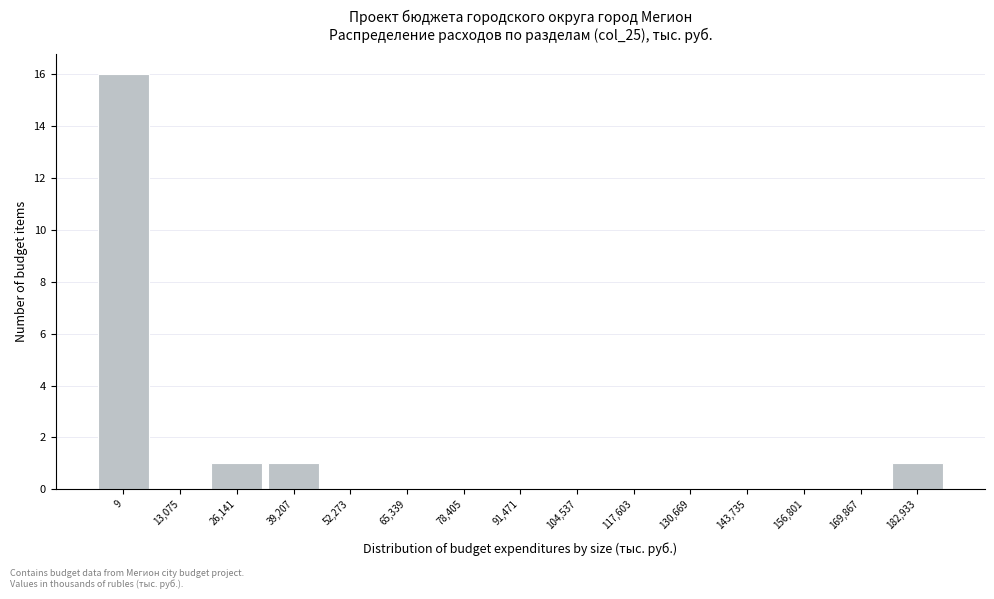

Reading right to left, list all the values displayed in this chart.

182,933=1	169,867=0	156,801=0	143,735=0	130,669=0	117,603=0	104,537=0	91,471=0	78,405=0	65,339=0	52,273=0	39,207=1	26,141=1	13,075=0	9=16